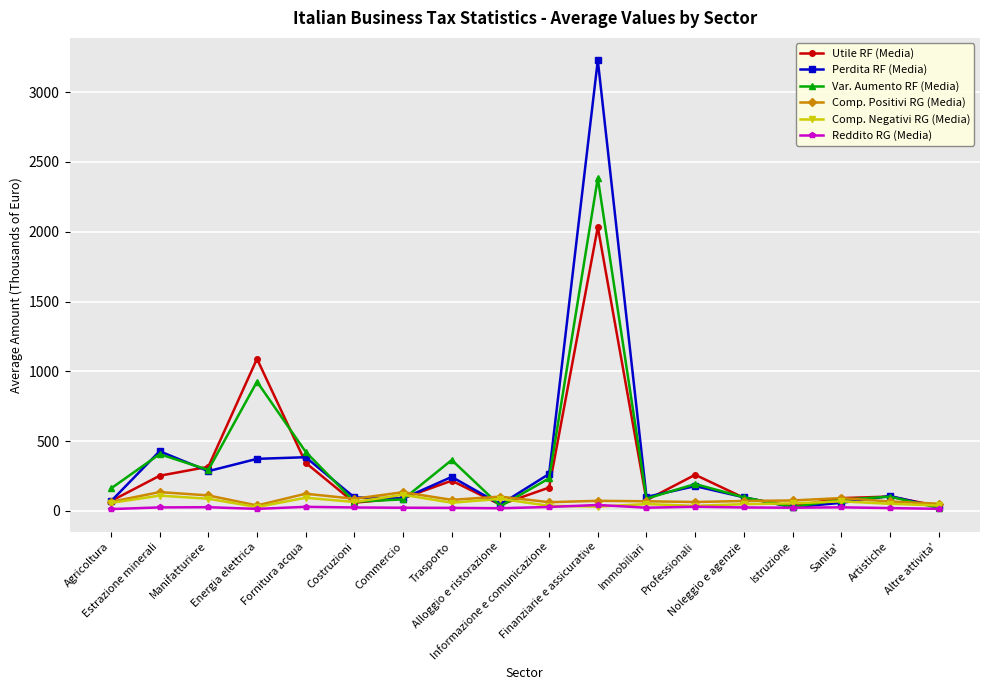

How many data points in Perdita RF (Media) are above 106?

9